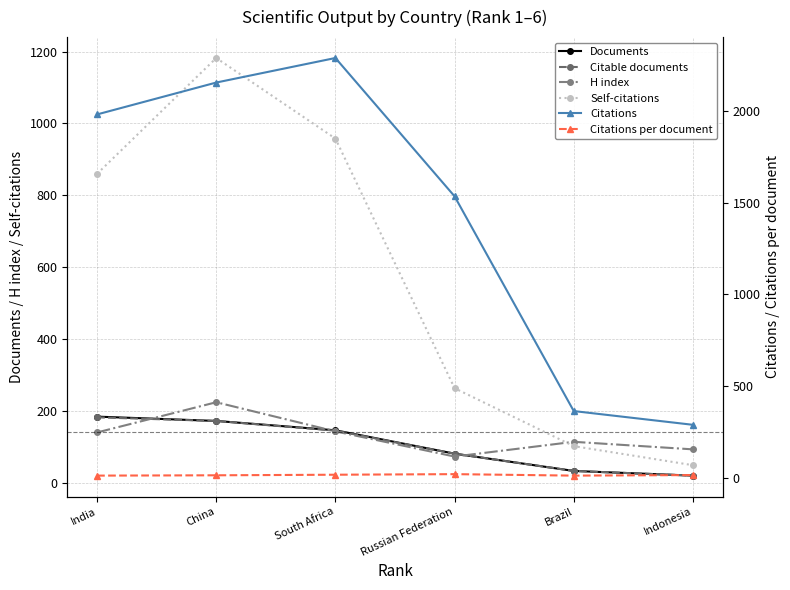

Which category has the highest value across all series?

South Africa